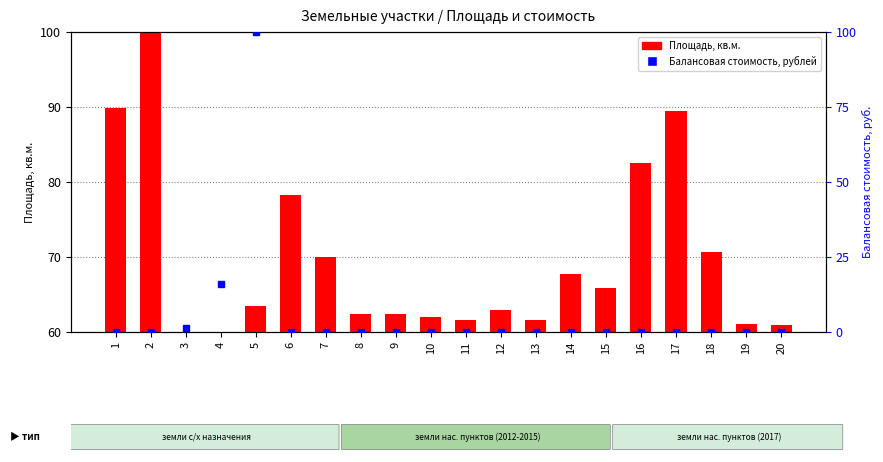

Is the value of Площадь, кв.м. at 18 greater than the value of Балансовая стоимость, рублей at 6?

Yes